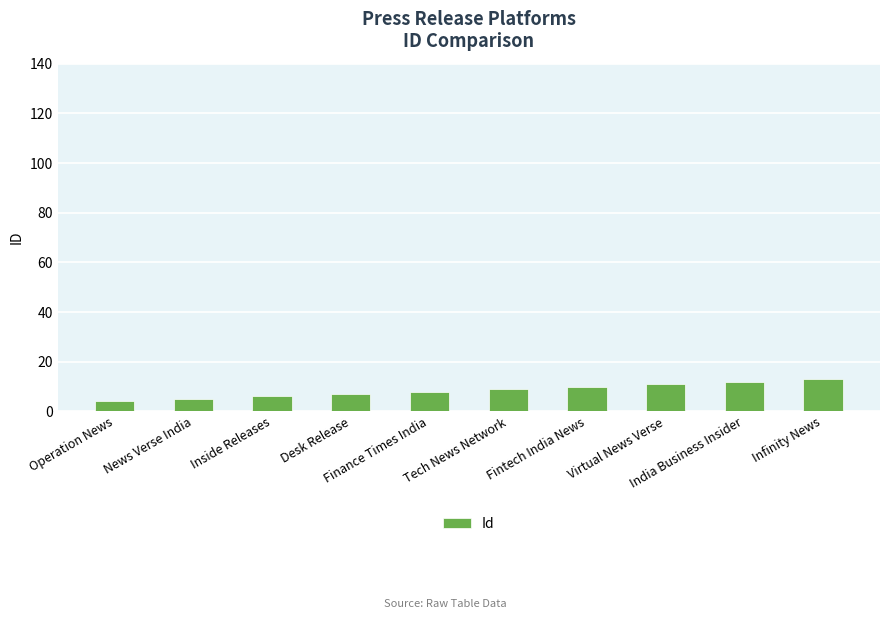

What is the label of the 3rd bar from the left?

Inside Releases